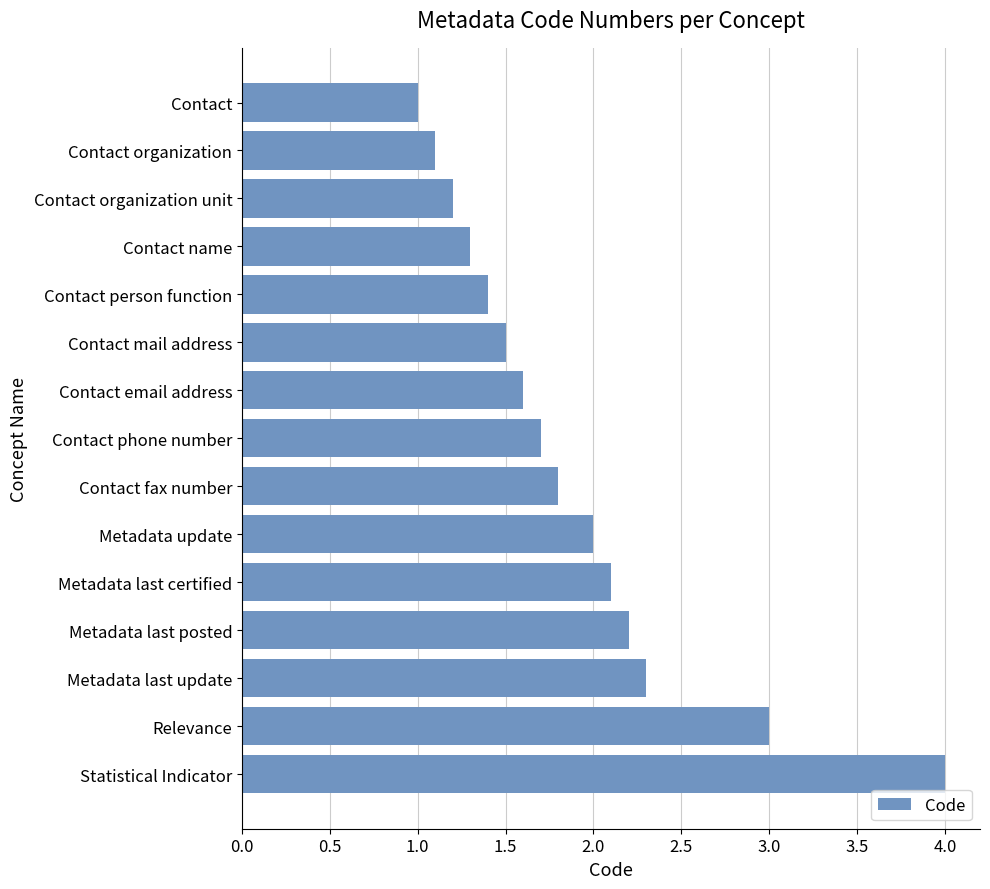

What position from the bottom is Contact name?

12